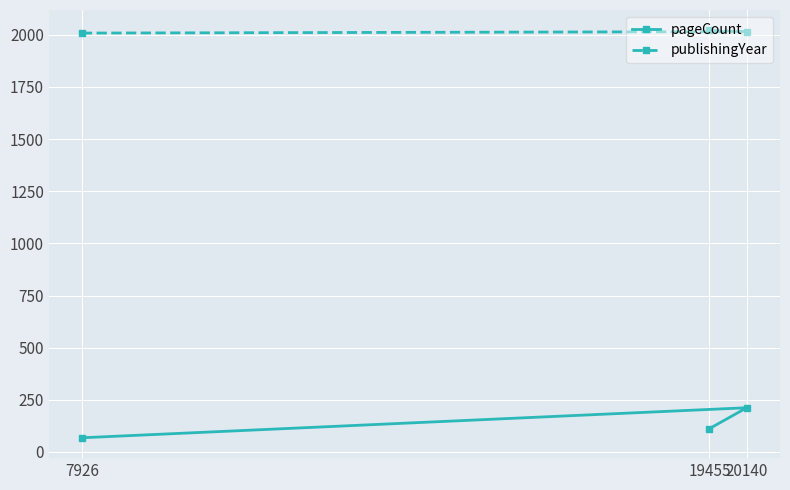

What is the value of the pageCount point at the 1st from the left?

68